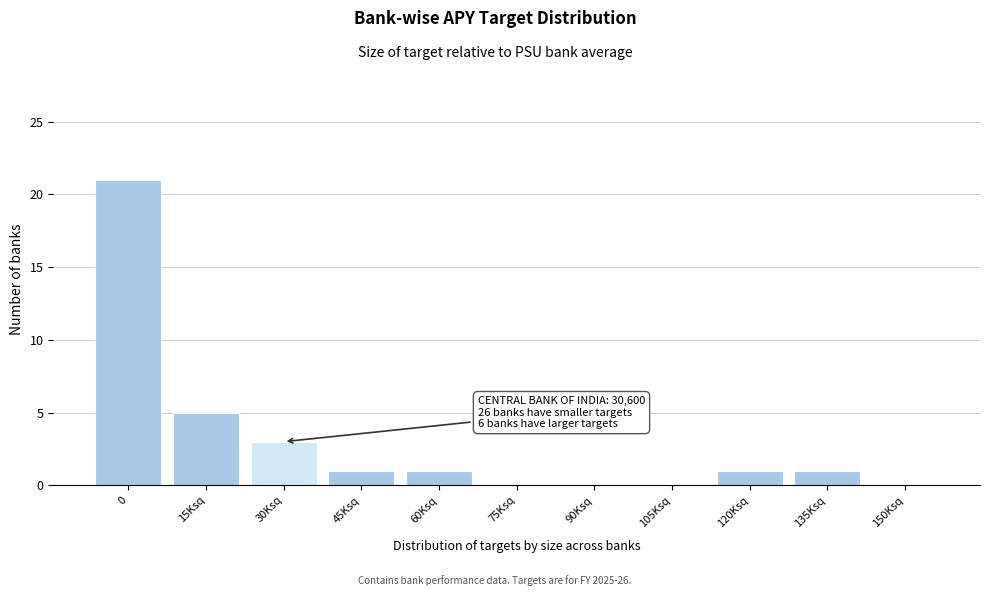

Reading right to left, transcribe all the data shown in this chart.

150Ksq=0	135Ksq=1	120Ksq=1	105Ksq=0	90Ksq=0	75Ksq=0	60Ksq=1	45Ksq=1	30Ksq=3	15Ksq=5	0=21